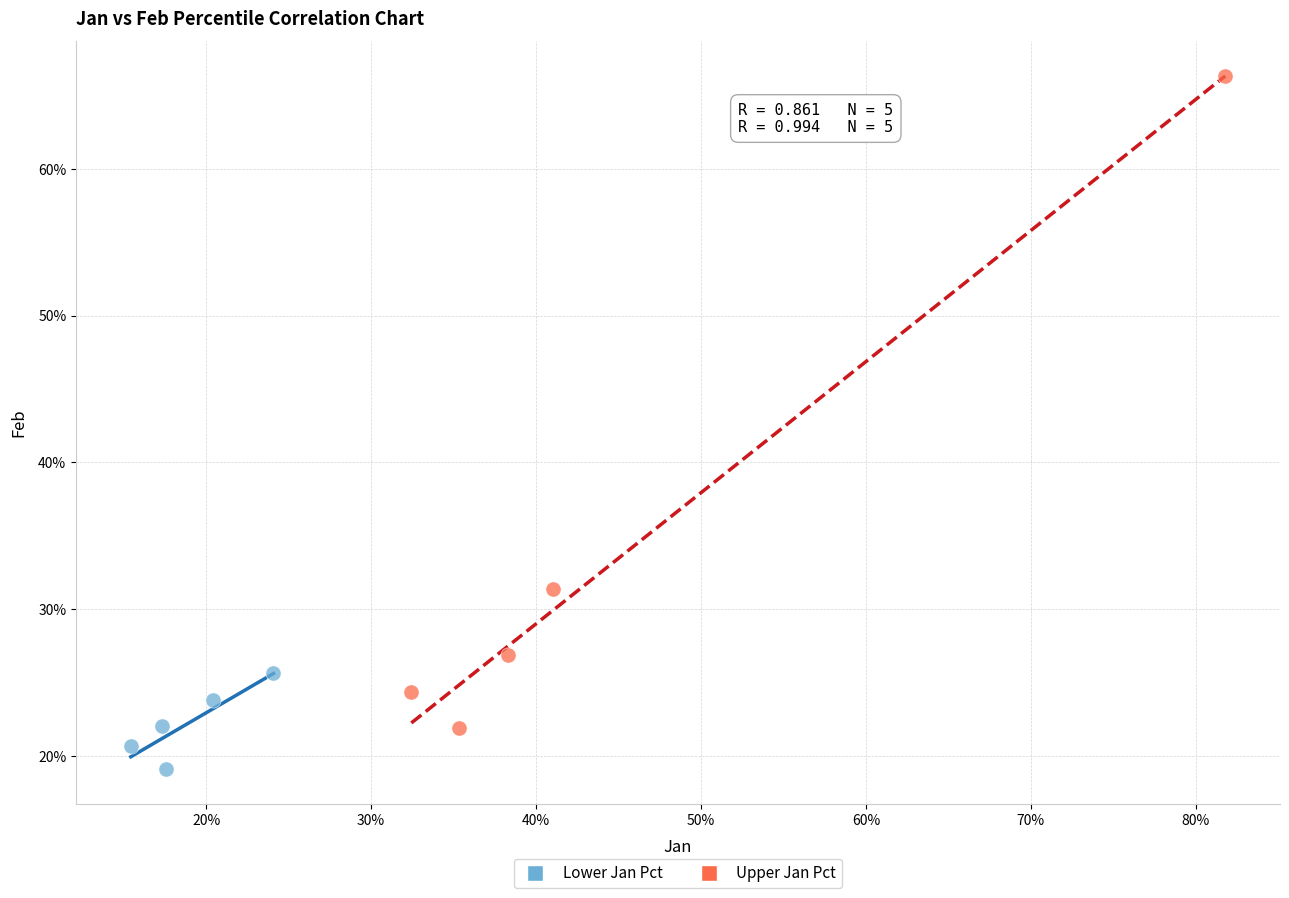

What are all the series names shown in the legend?

Lower Jan Pct, Upper Jan Pct